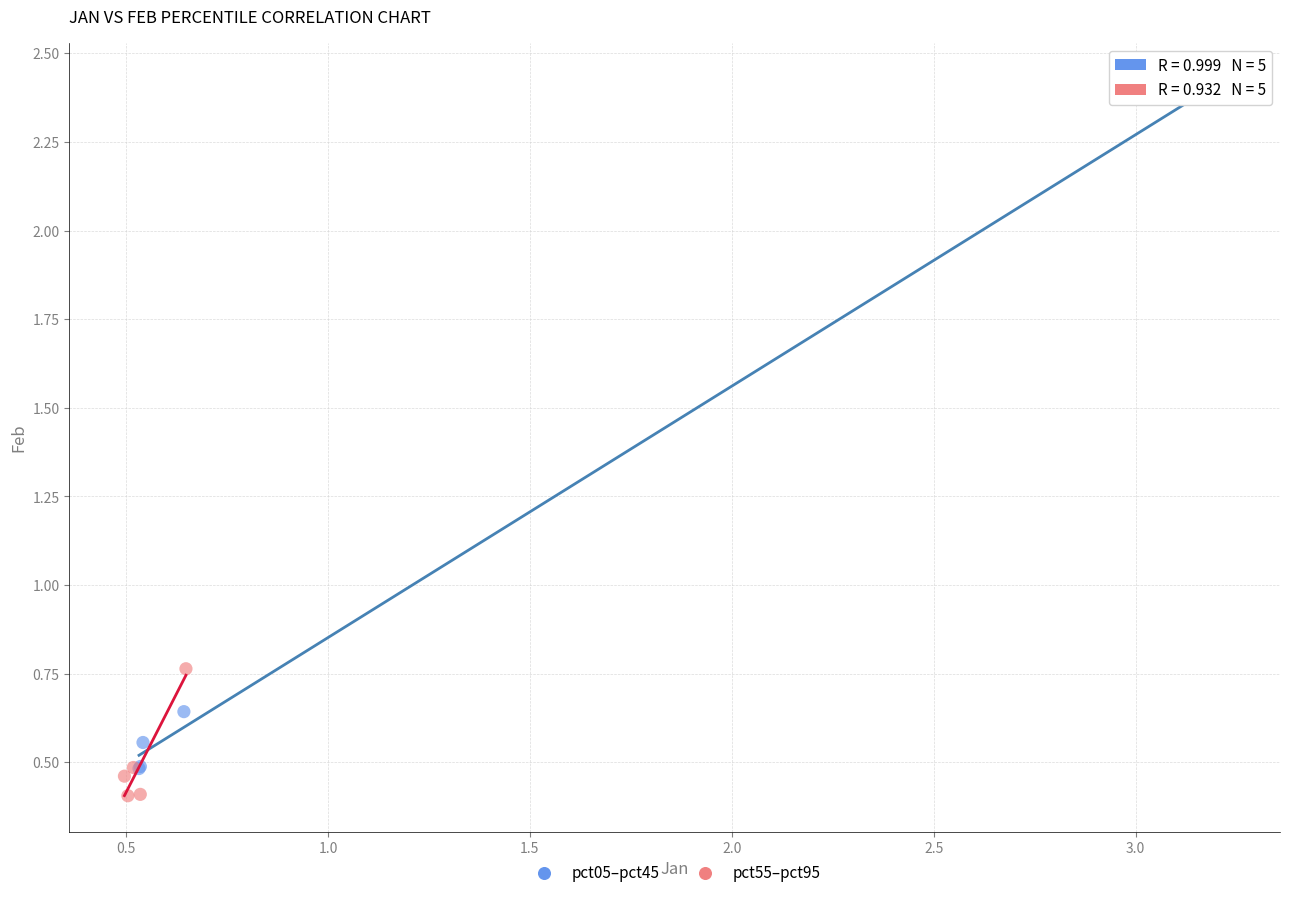

Which series has the widest spread of Y values?

pct05–pct45